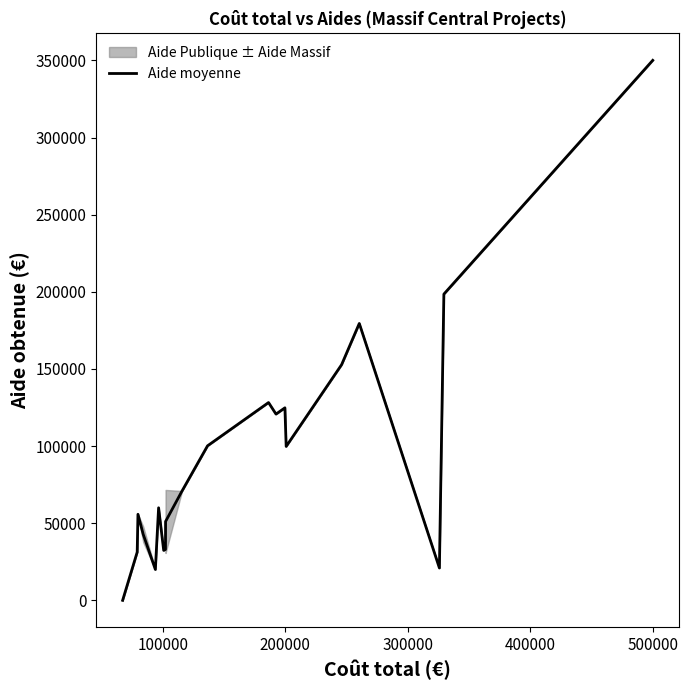

What is the highest value of the Aide moyenne series?

350065.7